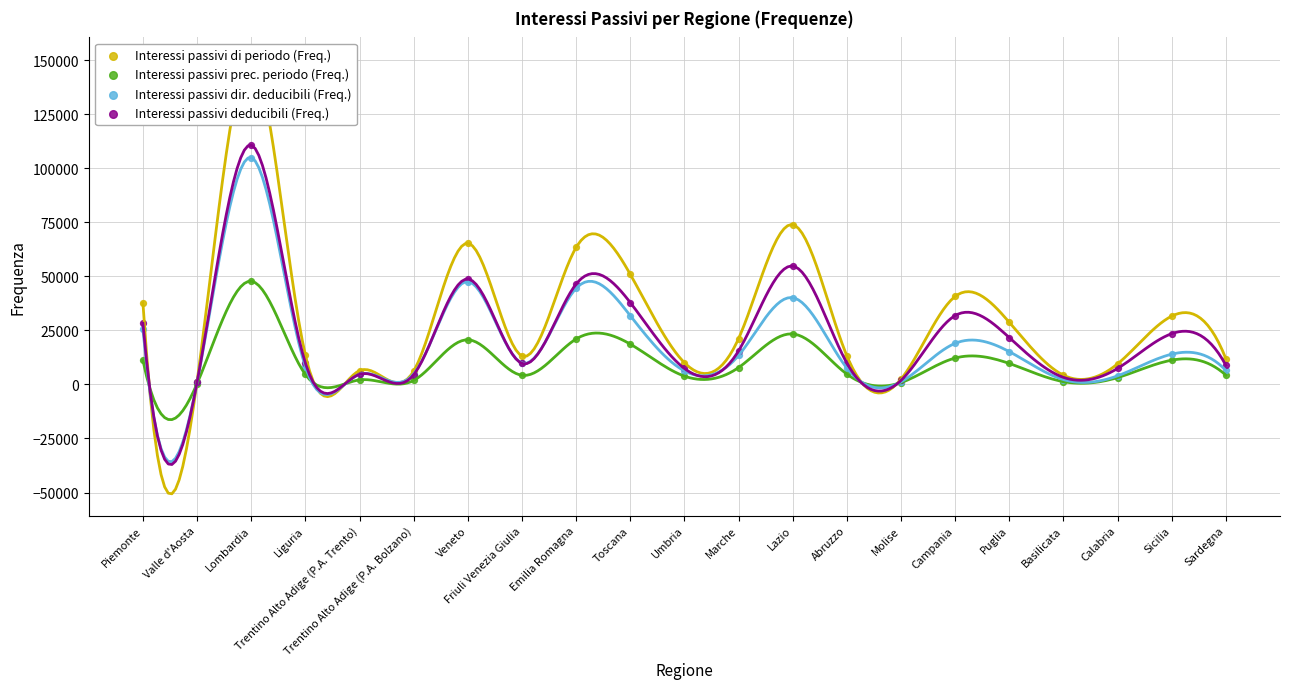

Which series has the largest total across all categories?

Interessi passivi di periodo (Freq.)